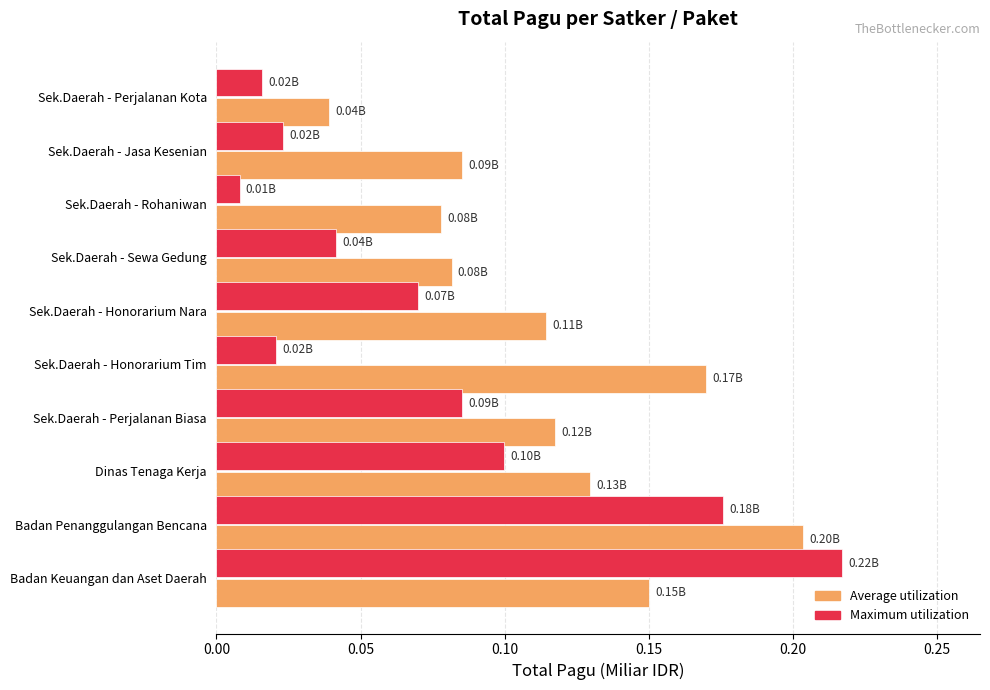

Which series has the widest spread of values?

Maximum utilization